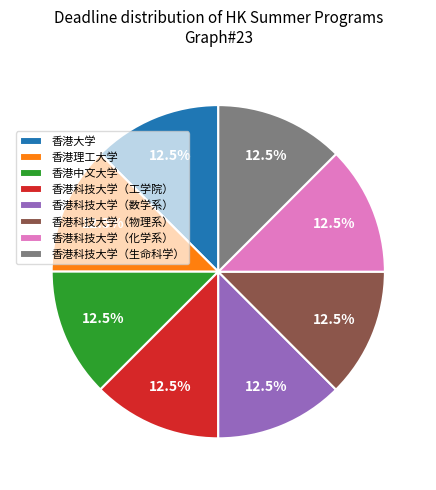

Is the sum of 香港科技大学（数学系） and 香港理工大学 greater than half?

No